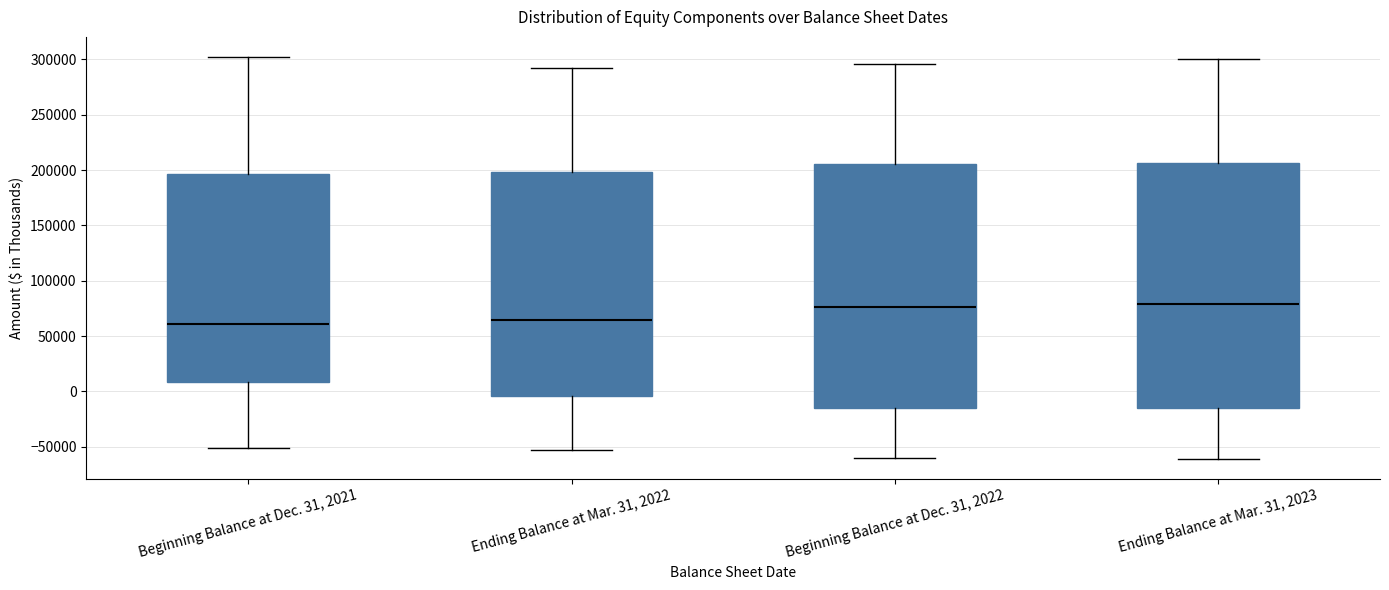

Where does the lower whisker of the box for Beginning Balance at Dec. 31, 2022 end on the y-axis? The values are not printed on the chart, so give them approximately, as read against the axis.

-60000